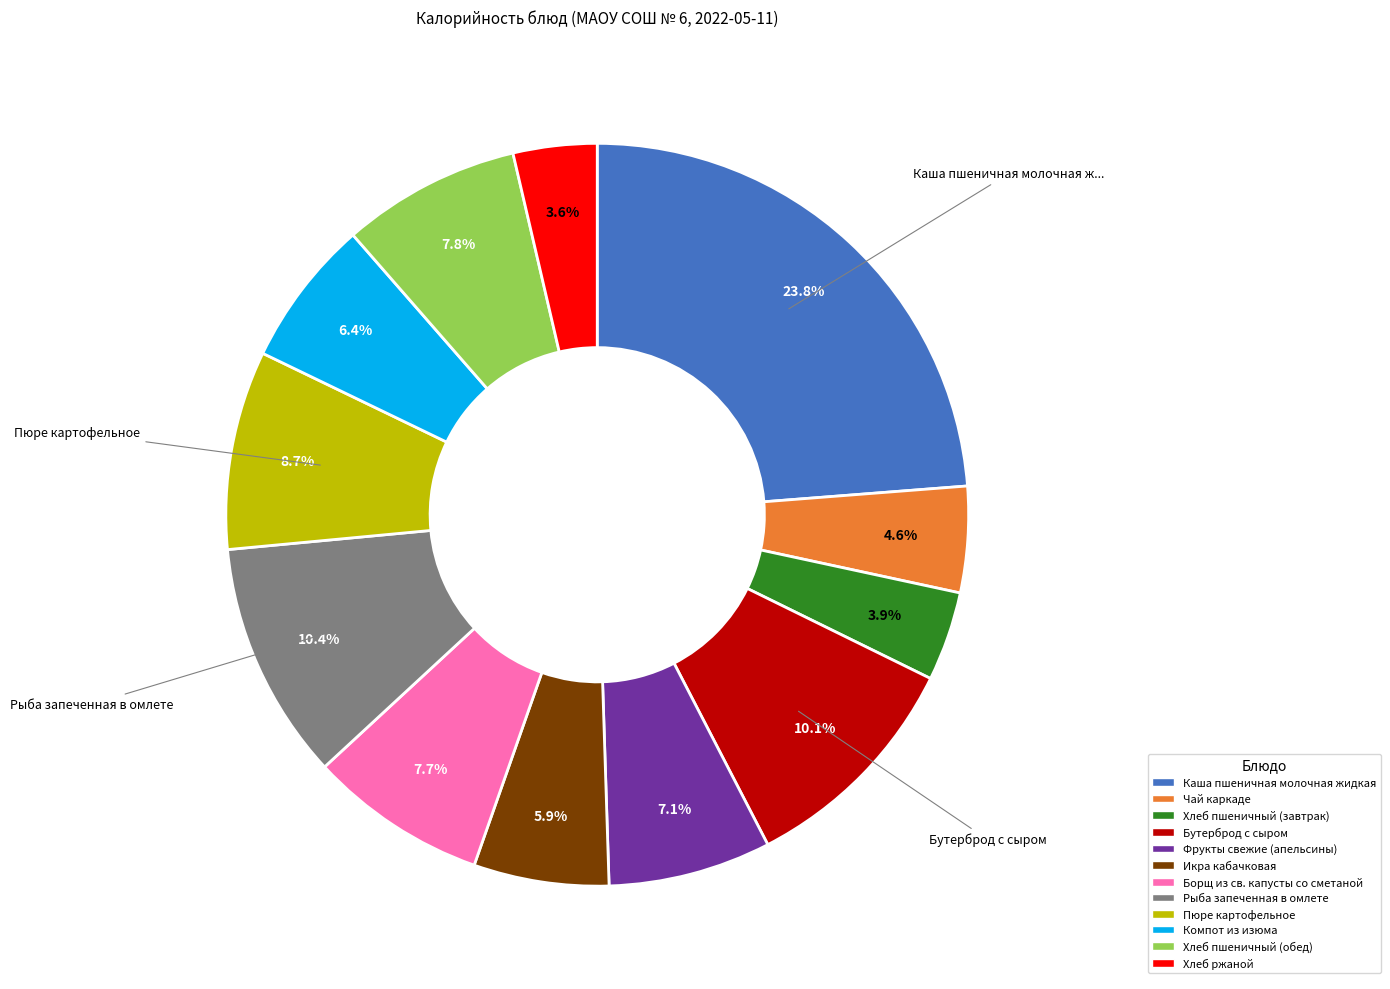

Is it true that Борщ из св. капусты со сметаной is 16% of the pie?

False